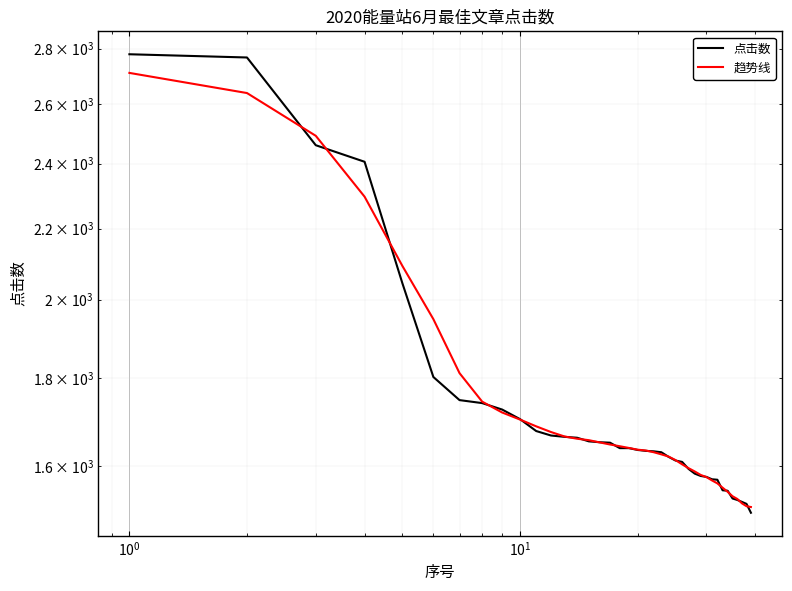

True or false: 趋势线 has more than 2 interior local peaks.

False